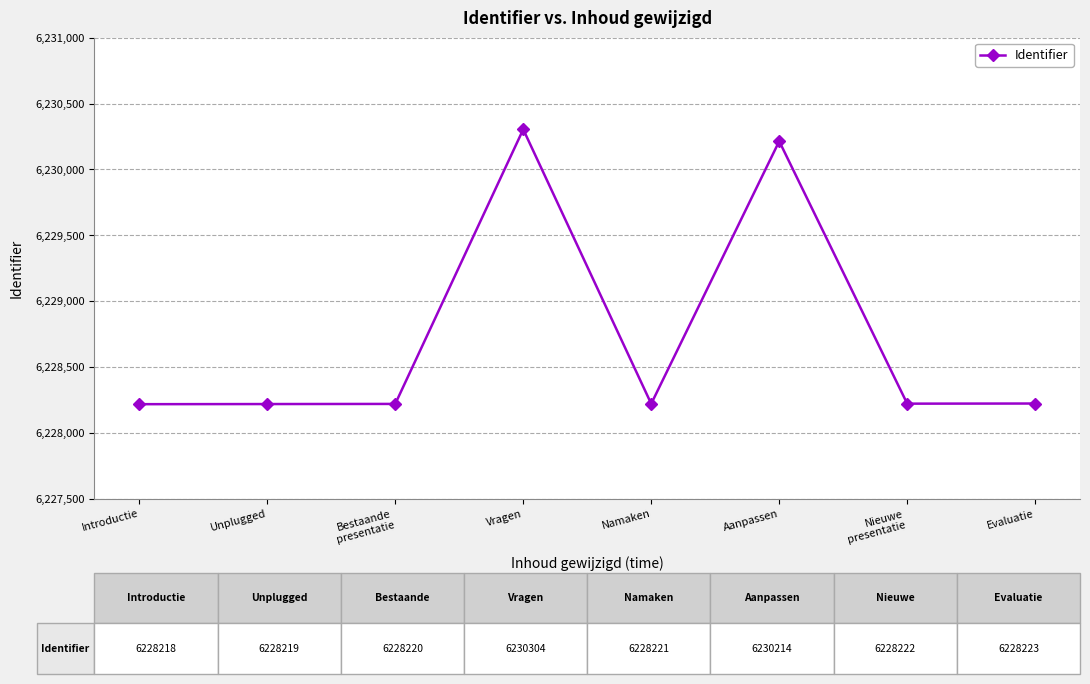

How many categories are shown in the chart?

8